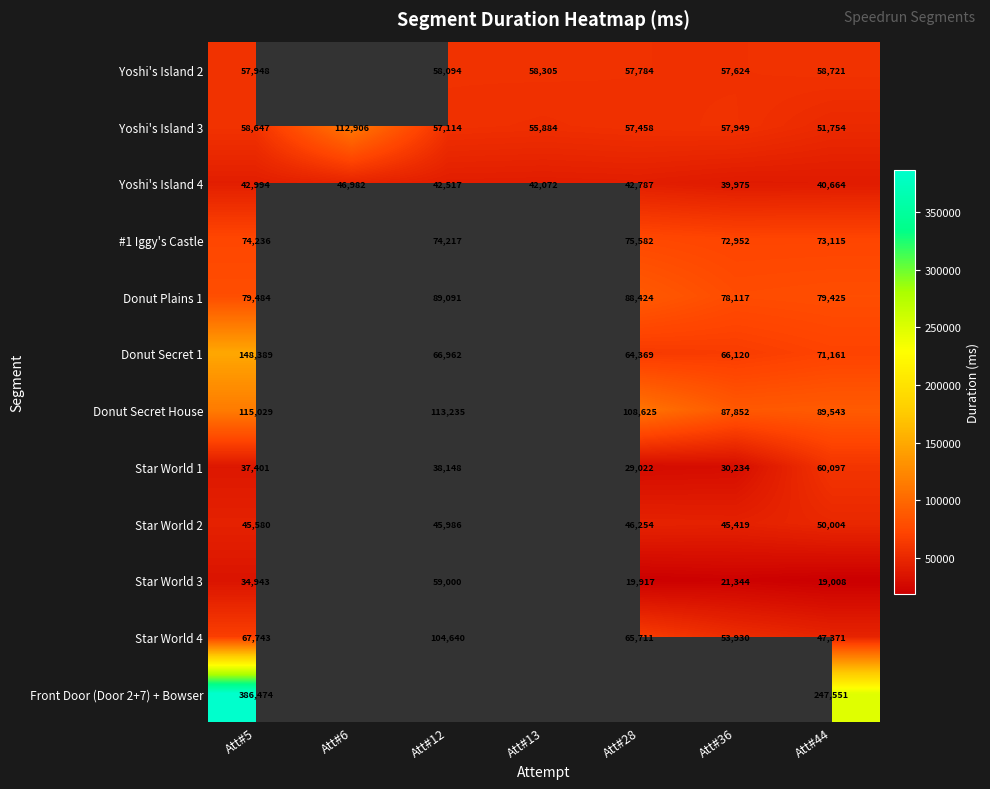

What is the total value across all series at Att#5?

1148868